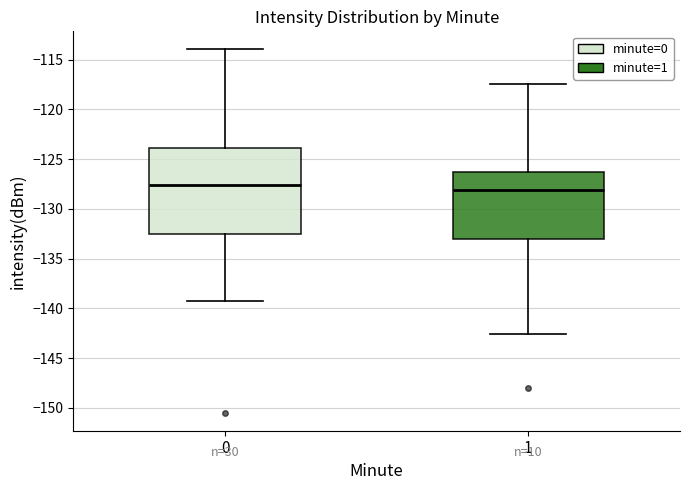

Which box is the tallest, from its lower edge to its upper edge?

0